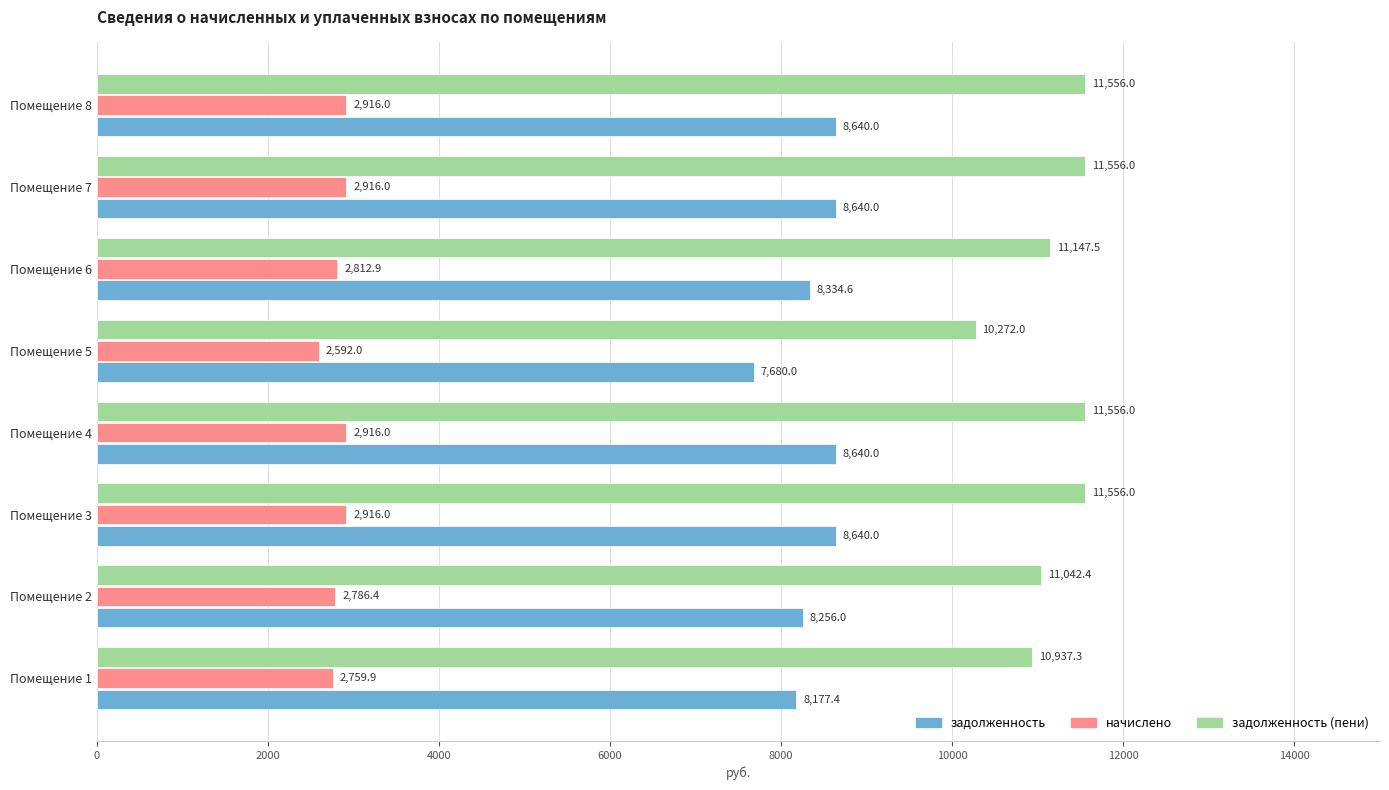

What is the maximum value shown in the chart?

11556.0